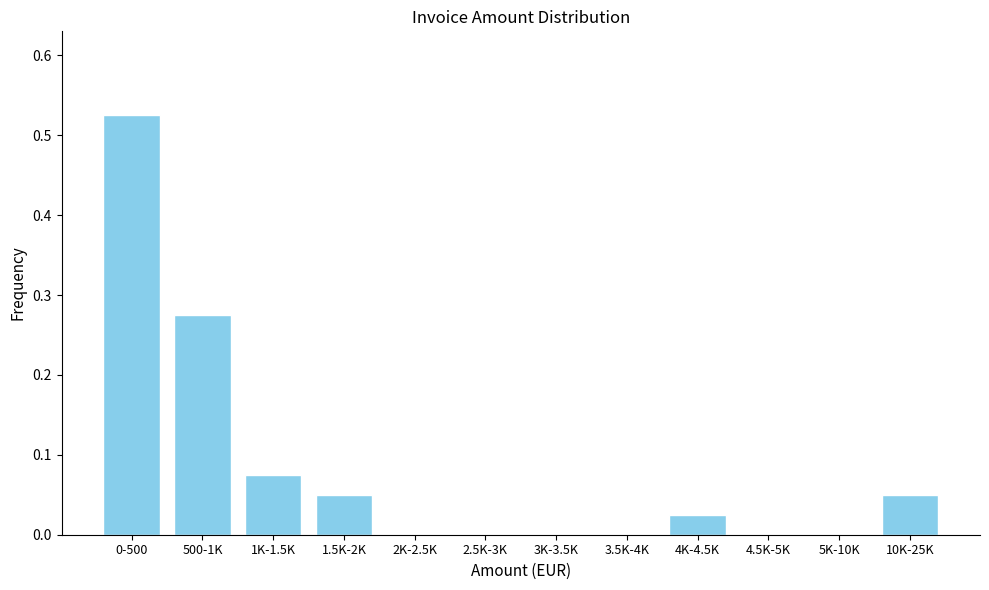

What is the sum of all values?

1.0